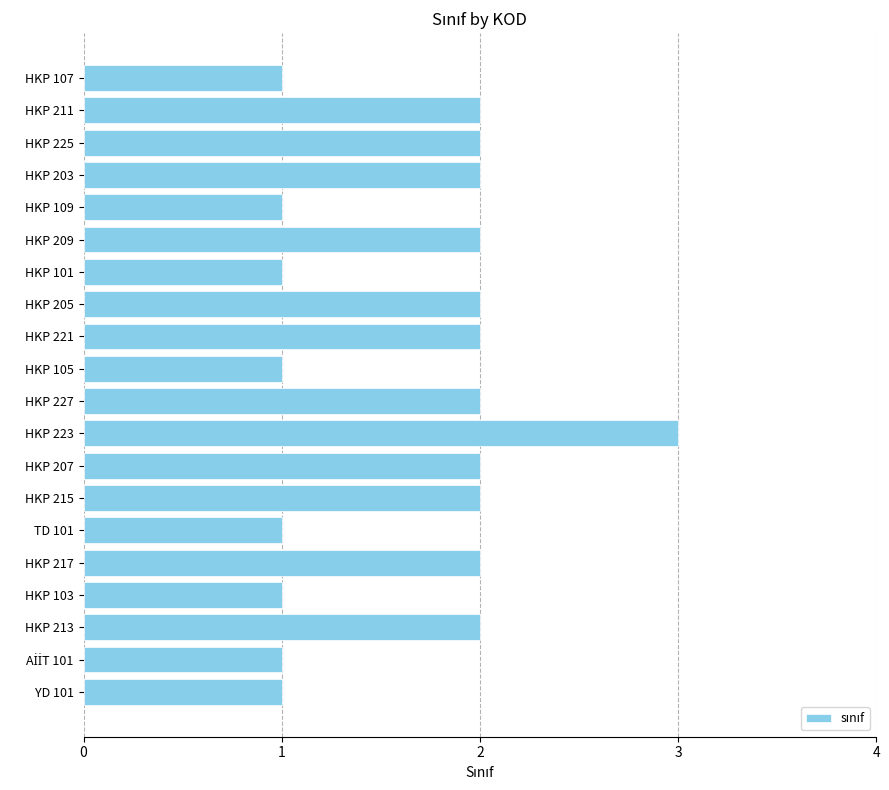

What is the label of the 13th bar from the top?

HKP 207